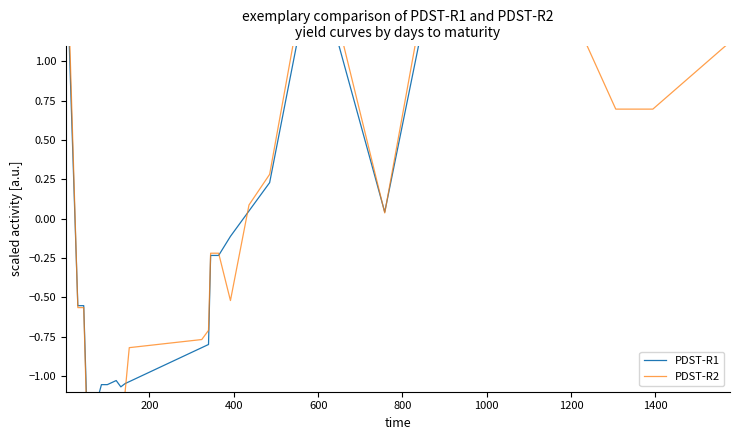

How many values in the PDST-R2 series exceed 0?

18